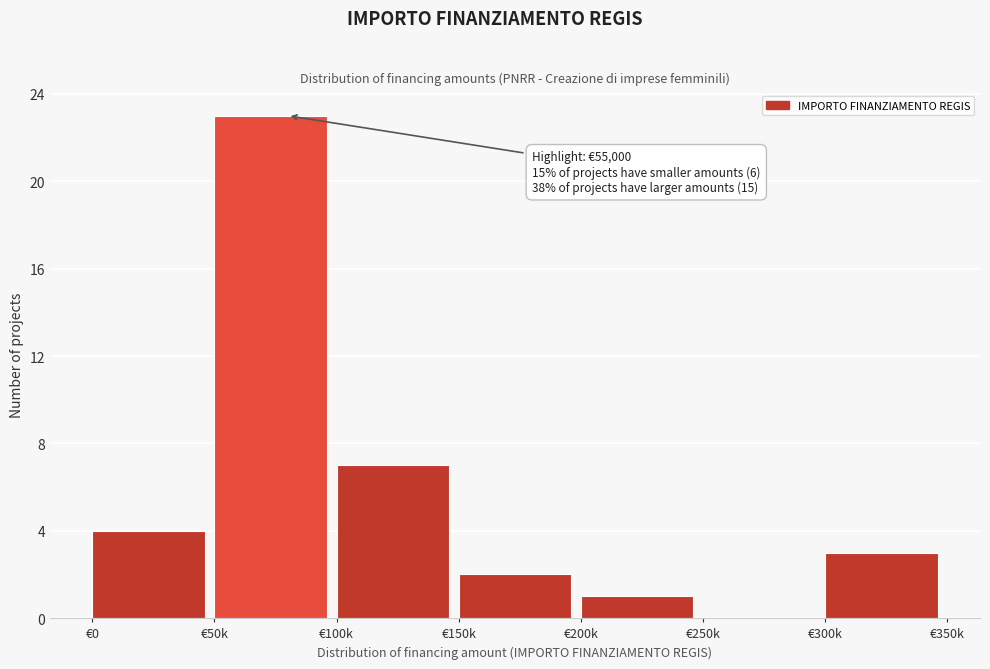

Reading left to right, transcribe all the data shown in this chart.

€0=4	€50k=23	€100k=7	€150k=2	€200k=1	€250k=0	€300k=3